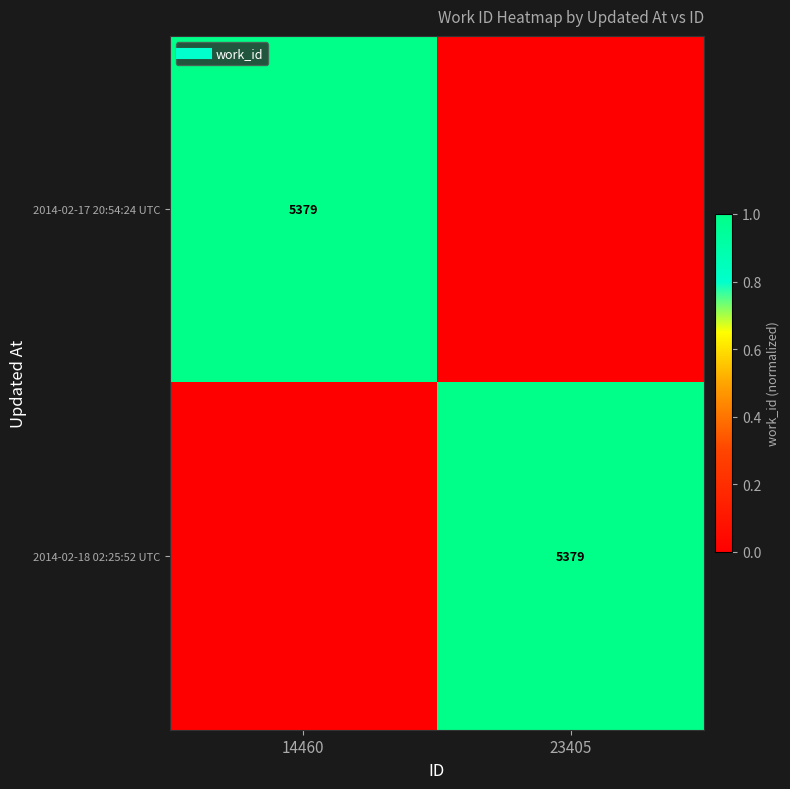

True or false: 2014-02-18 02:25:52 UTC has a value of 0.7 at 14460.

False